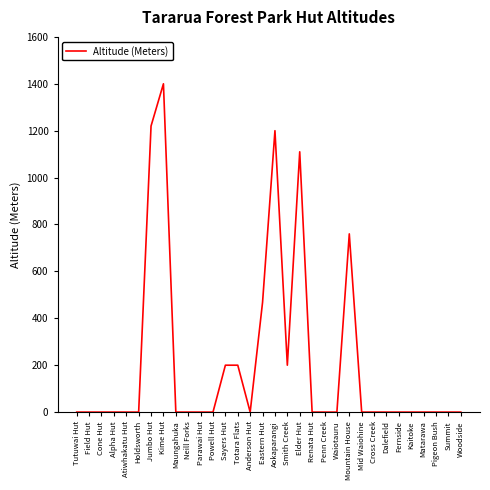

Where is the data nearest to the value 700?

Mountain House